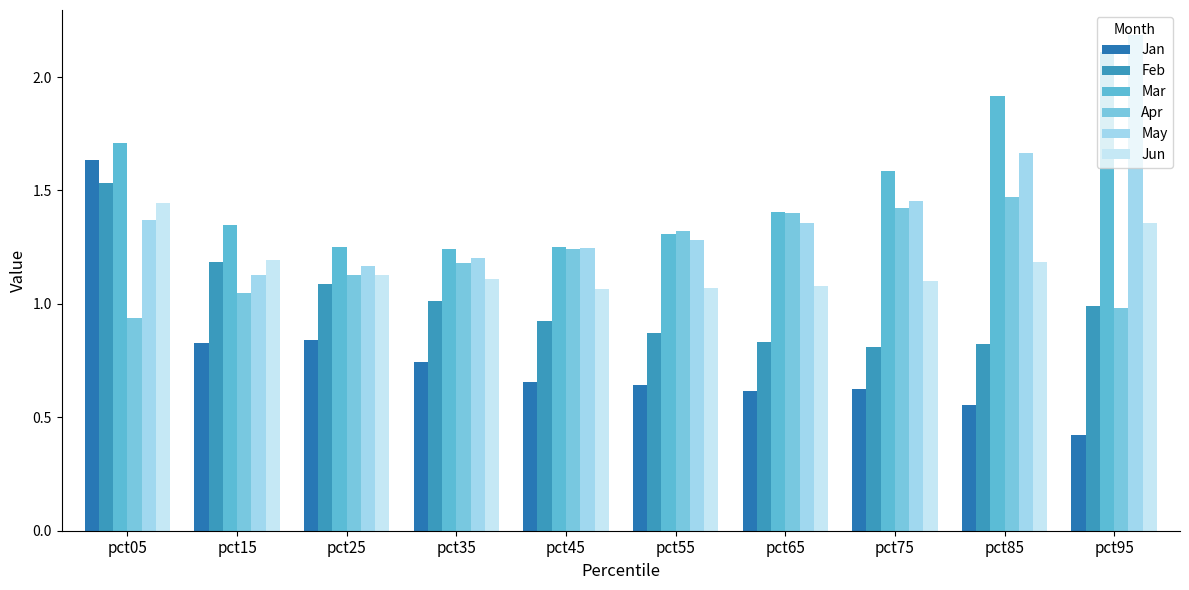

Reading right to left, what are all the values shown in this chart?

Jan: 0.4	0.6	0.6	0.6	0.6	0.7	0.7	0.8	0.8	1.6
Feb: 1.0	0.8	0.8	0.8	0.9	0.9	1.0	1.1	1.2	1.5
Mar: 2.1	1.9	1.6	1.4	1.3	1.3	1.2	1.2	1.3	1.7
Apr: 1.0	1.5	1.4	1.4	1.3	1.2	1.2	1.1	1.0	0.9
May: 2.2	1.7	1.5	1.4	1.3	1.2	1.2	1.2	1.1	1.4
Jun: 1.4	1.2	1.1	1.1	1.1	1.1	1.1	1.1	1.2	1.4